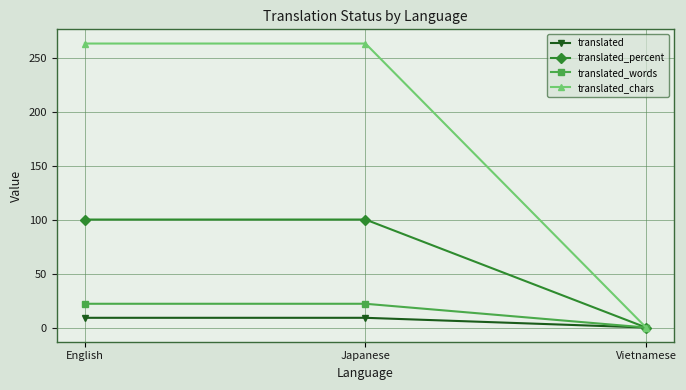

What is the label of the 2nd point from the left?

Japanese